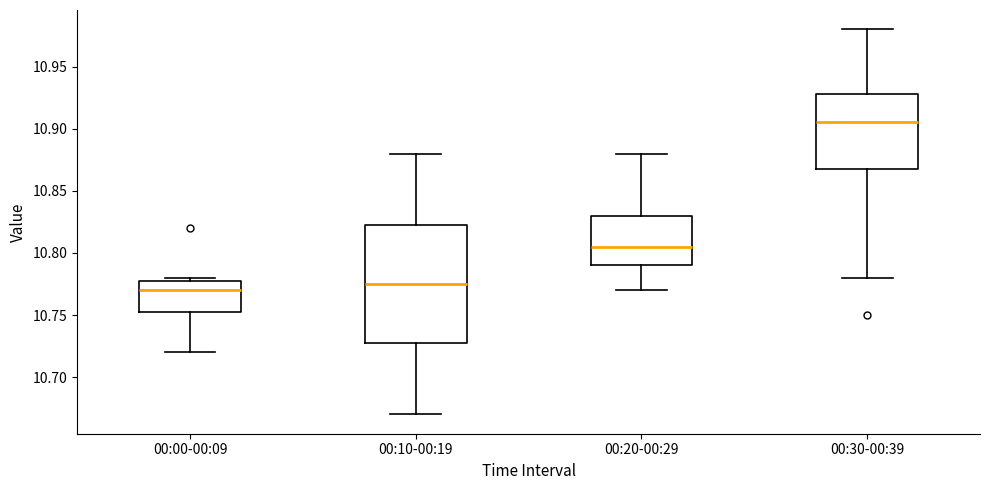

Where does the median line of the box for 00:10-00:19 sit on the y-axis? The values are not printed on the chart, so give them approximately, as read against the axis.

10.775